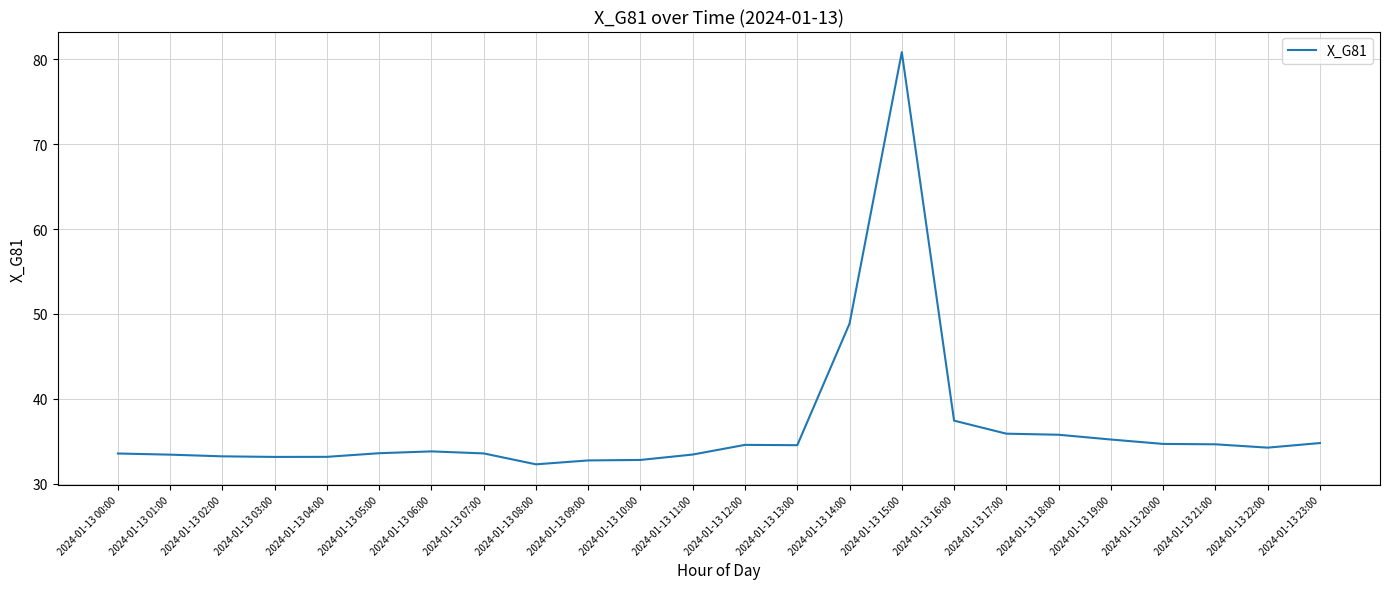

Does the chart display data point markers on the line(s)?

No